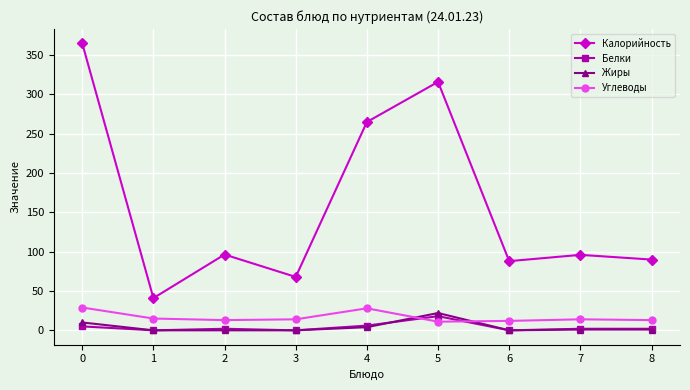

True or false: Жиры has more than 0 interior local peaks.

True